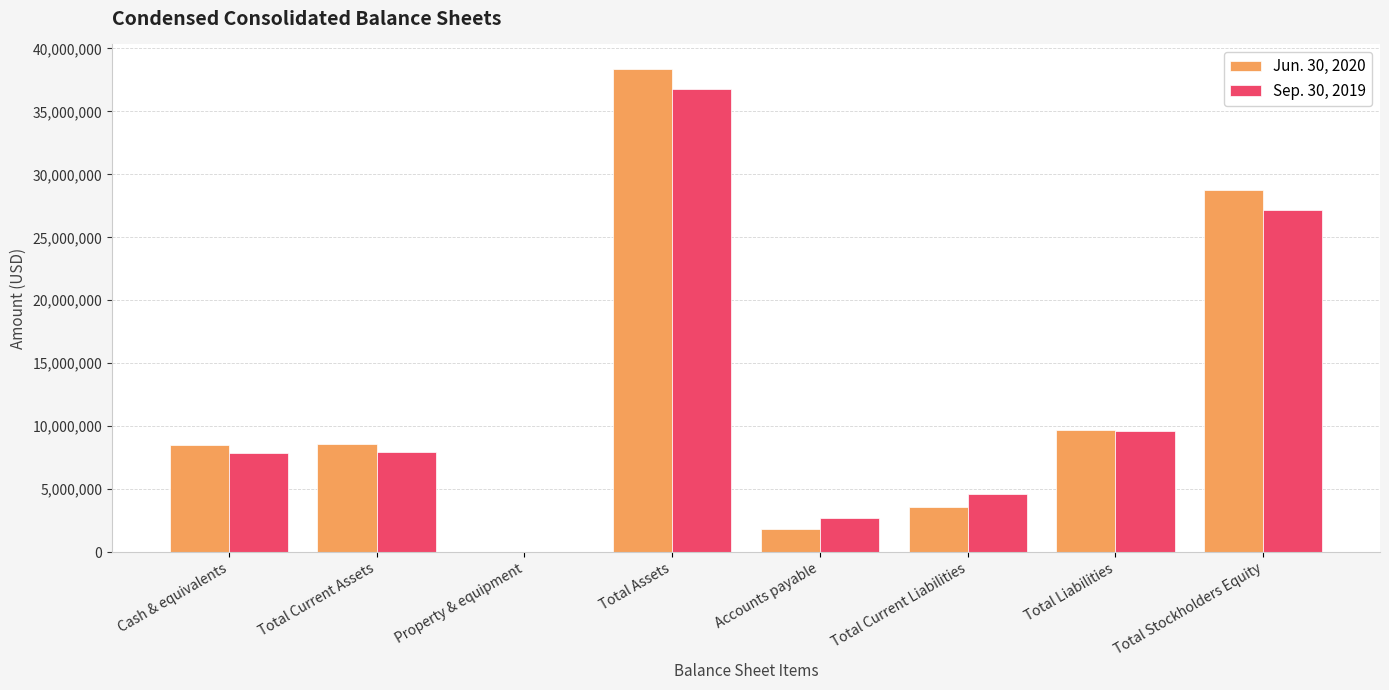

At which category is the sum across all series the highest?

Total Assets